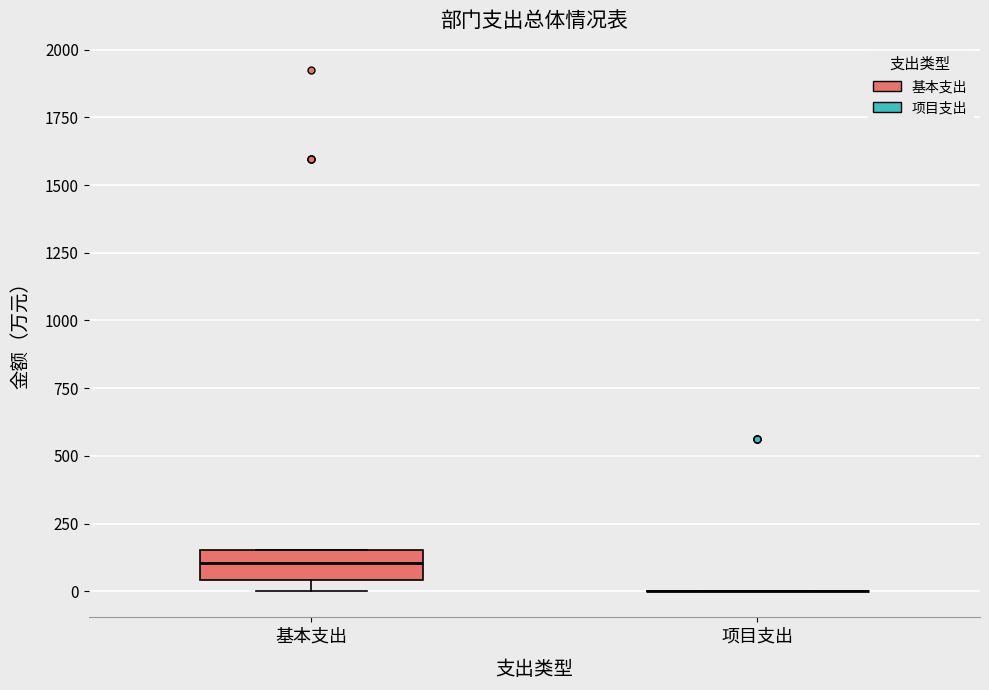

Reading left to right, read every box against the y-axis: the position of its median line, the range the box covers, and the ends of its whiskers. The values are not printed on the chart, so give them approximately, as read against the axis.

基本支出: median 100, box 50 to 150, whiskers 0 to 150
项目支出: box collapsed to a line at 0, whiskers 0 to 0